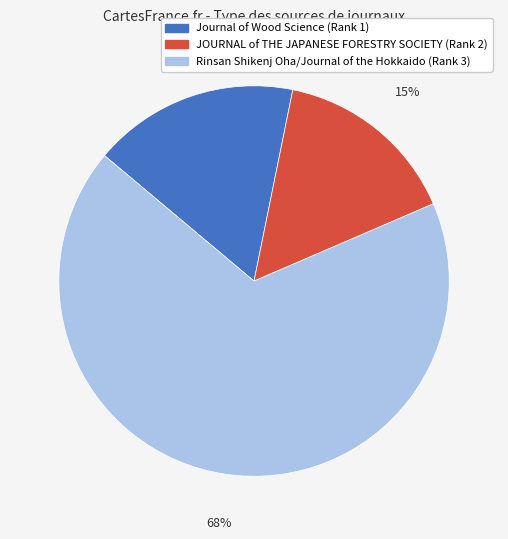

Which has a higher value, Journal of Wood Science (Rank 1) or JOURNAL of THE JAPANESE FORESTRY SOCIETY (Rank 2)?

Journal of Wood Science (Rank 1)